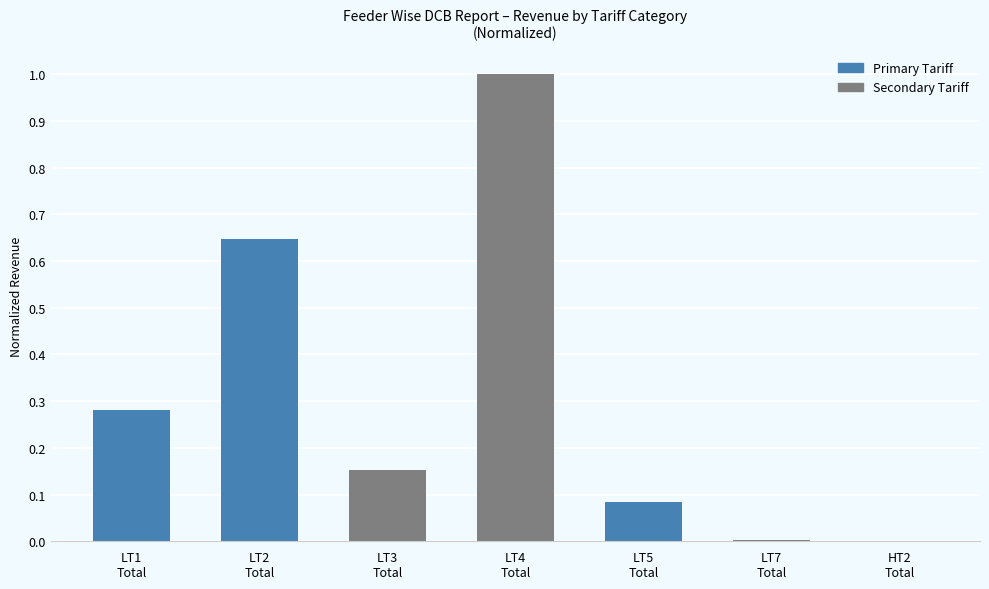

What is the greatest value displayed?

1.0